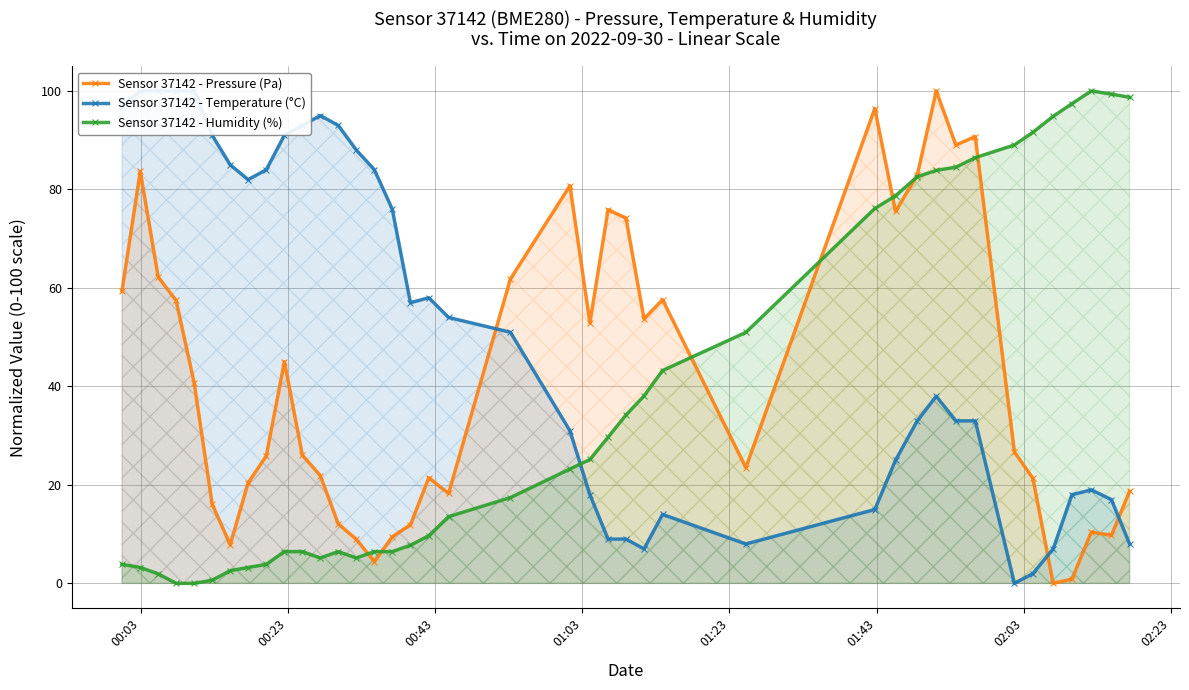

What is the value of the Sensor 37142 - Pressure (Pa) point at the 2nd from the left?

83.7